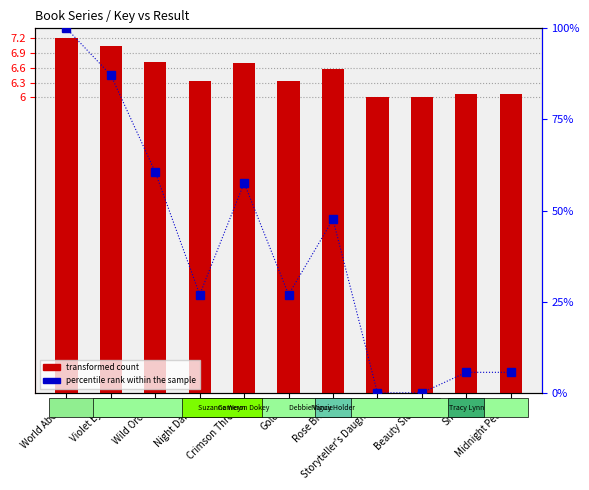

True or false: transformed count has a value of 9.2 at Snow.

False